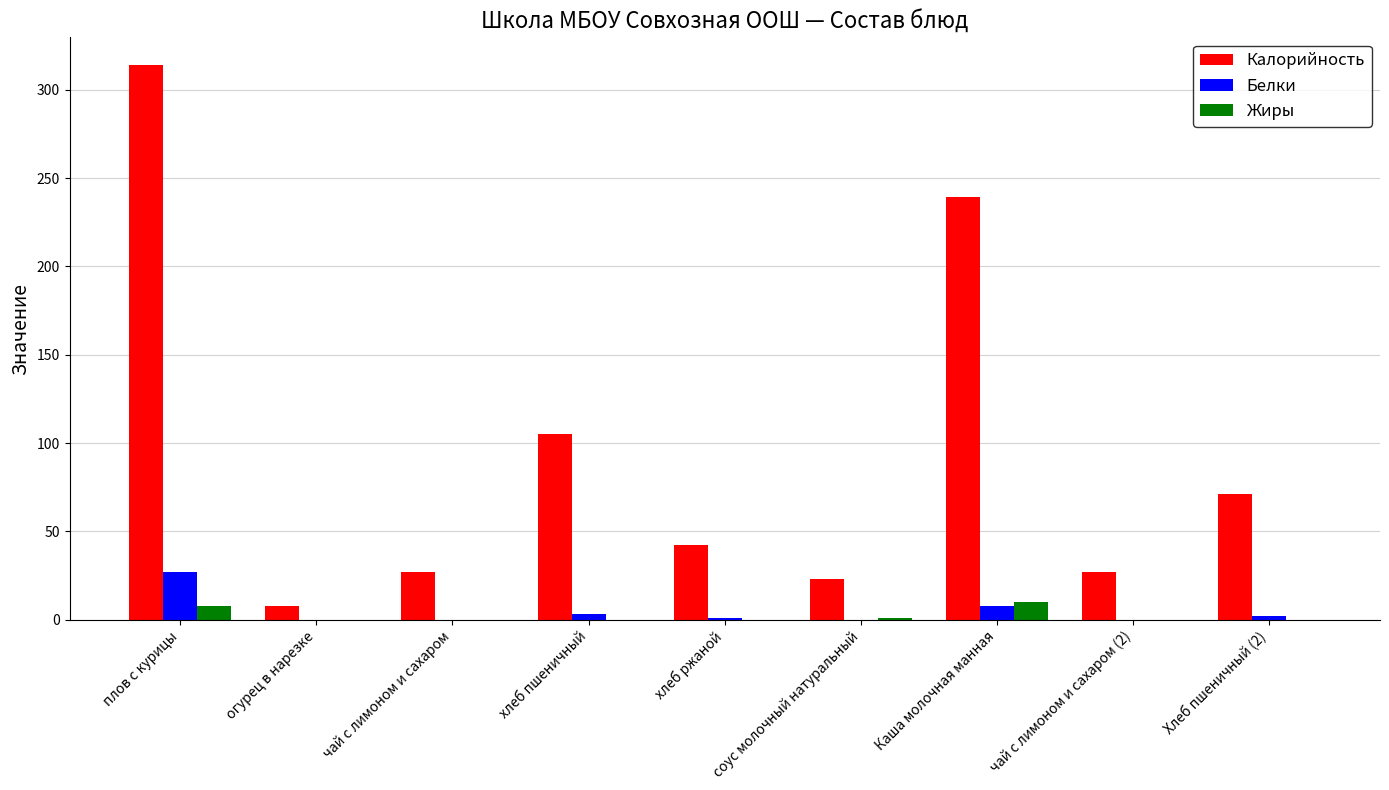

Count the number of categories in the chart.

9